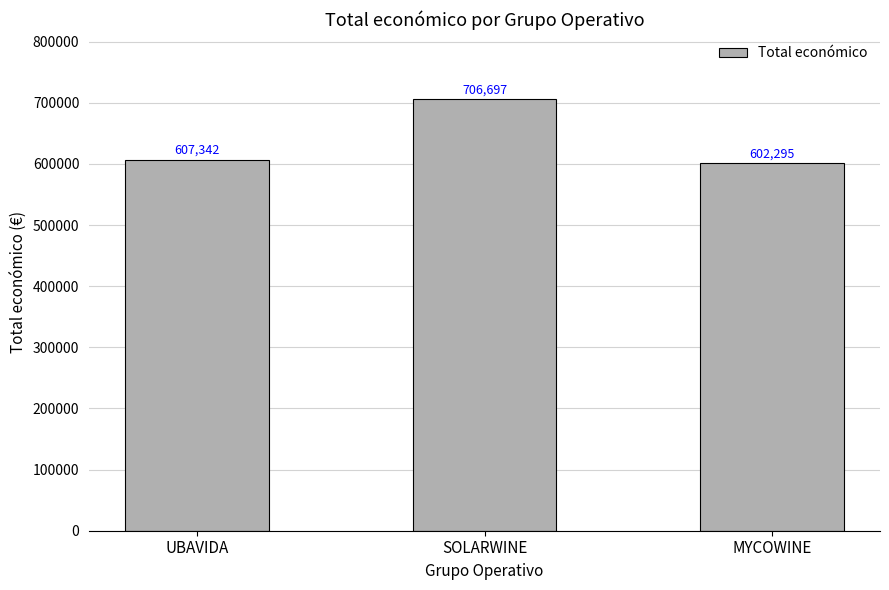

Rank the categories by value from lowest to highest.

MYCOWINE, UBAVIDA, SOLARWINE